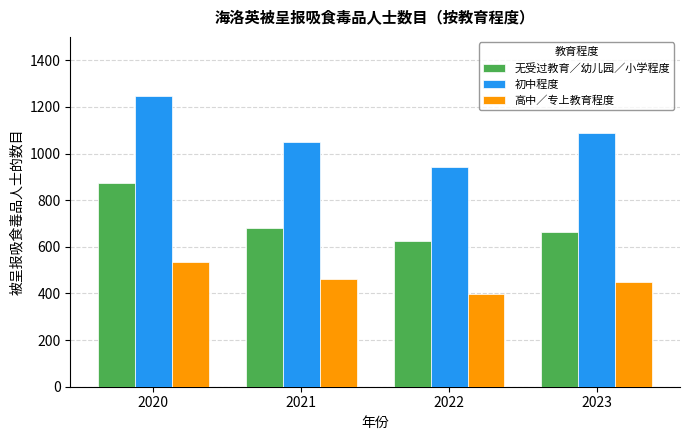

What are all the series names shown in the legend?

无受过教育／幼儿园／小学程度, 初中程度, 高中／专上教育程度